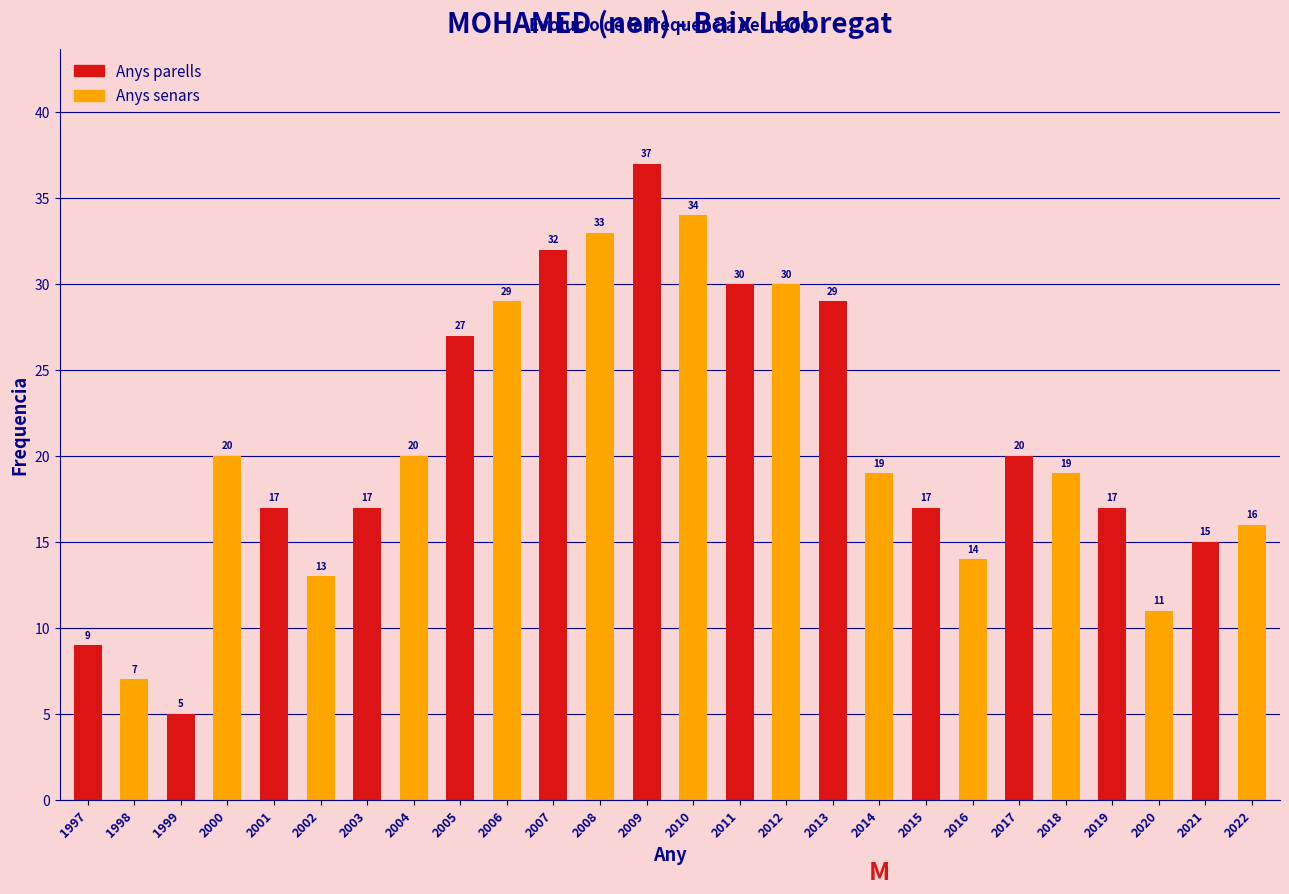

Reading right to left, extract all data points from this chart.

2022=16	2021=15	2020=11	2019=17	2018=19	2017=20	2016=14	2015=17	2014=19	2013=29	2012=30	2011=30	2010=34	2009=37	2008=33	2007=32	2006=29	2005=27	2004=20	2003=17	2002=13	2001=17	2000=20	1999=5	1998=7	1997=9